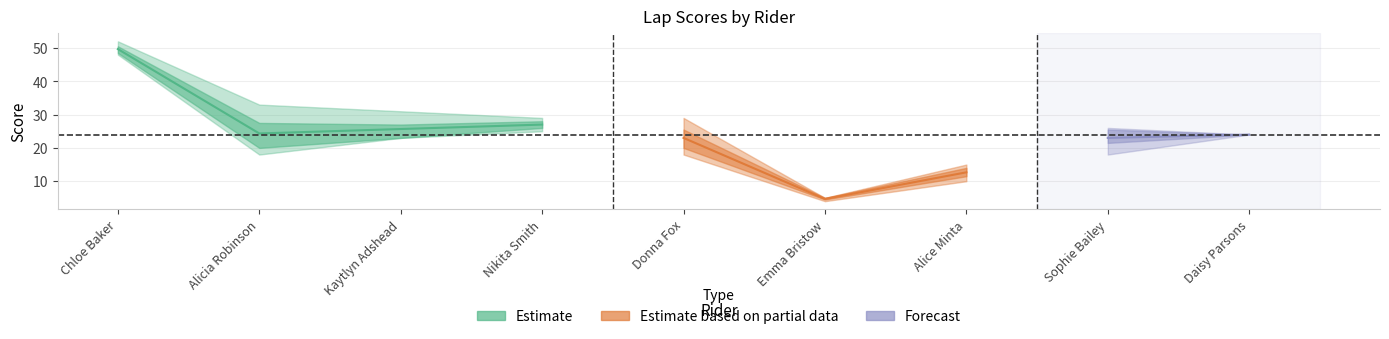

What is the greatest value displayed?

52